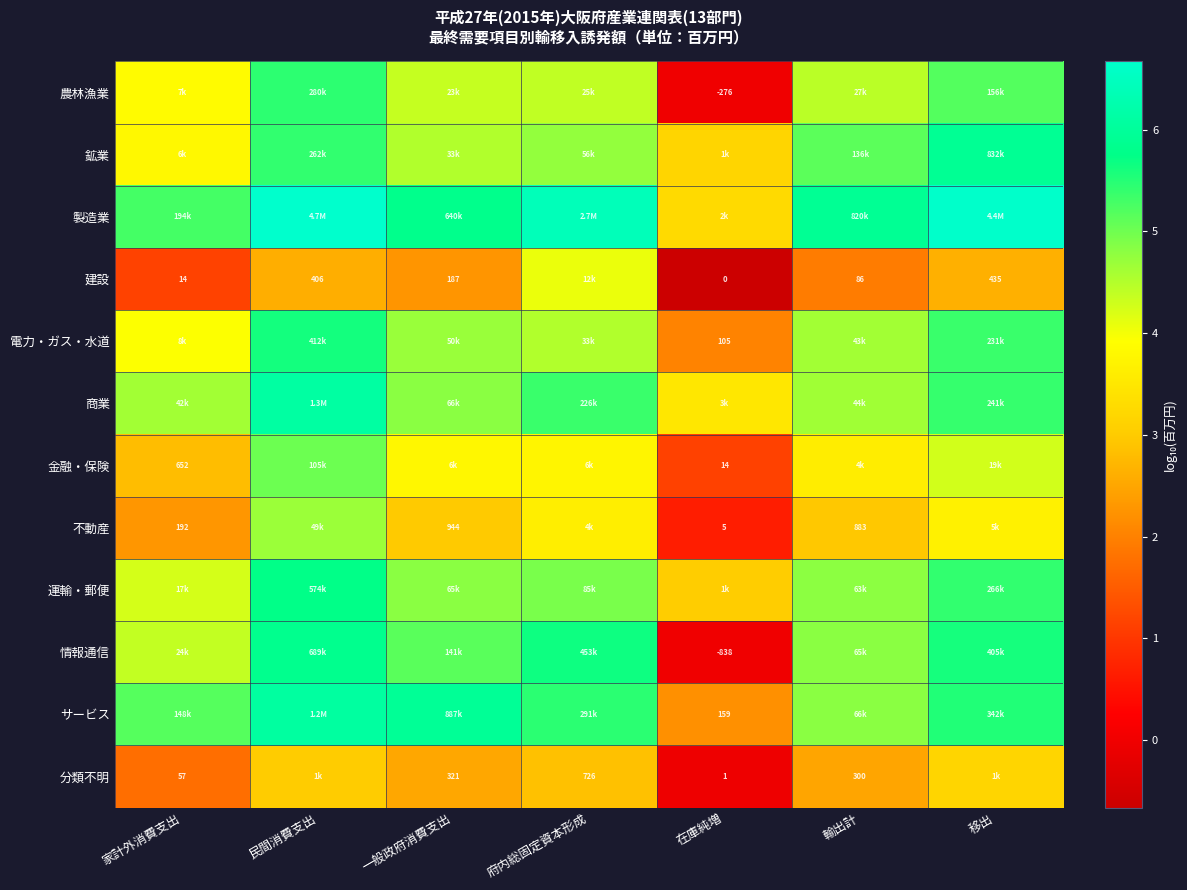

True or false: 建設 has a value of 3.4 at 民間消費支出.

False